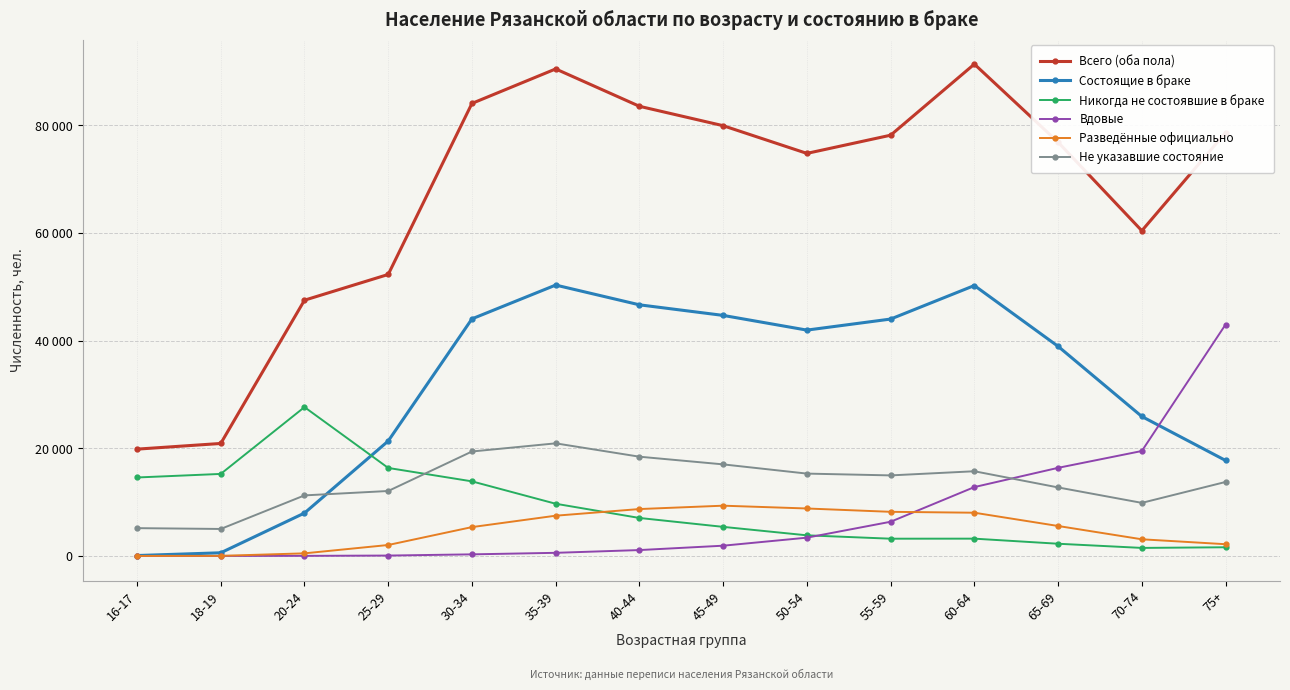

What are all the series names shown in the legend?

Всего (оба пола), Состоящие в браке, Никогда не состоявшие в браке, Вдовые, Разведённые официально, Не указавшие состояние